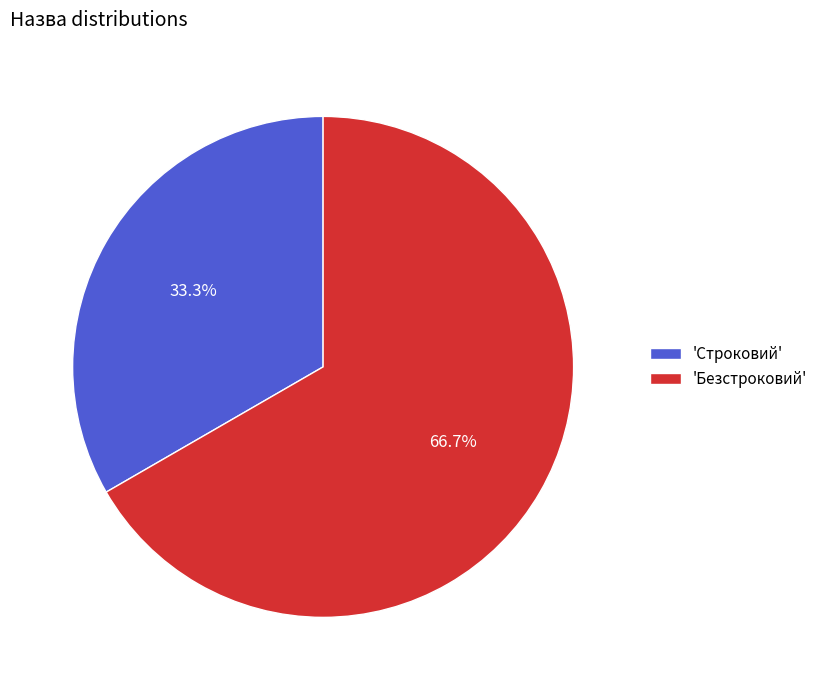

Between 'Строковий' and 'Безстроковий', which is larger?

'Безстроковий'